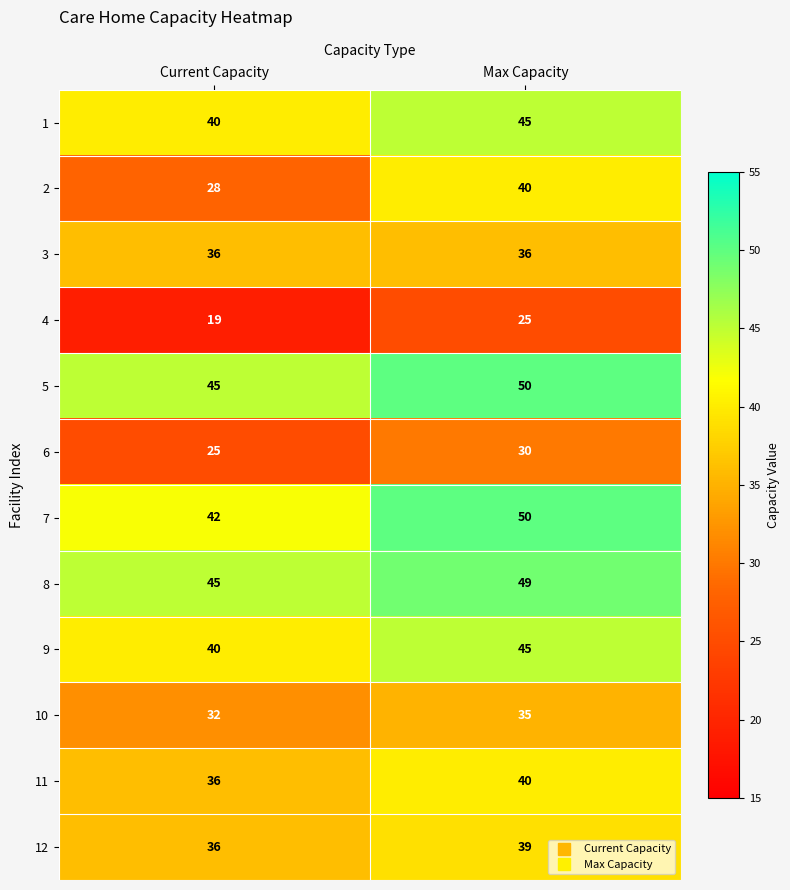

Read the 8 value at Current Capacity.

45